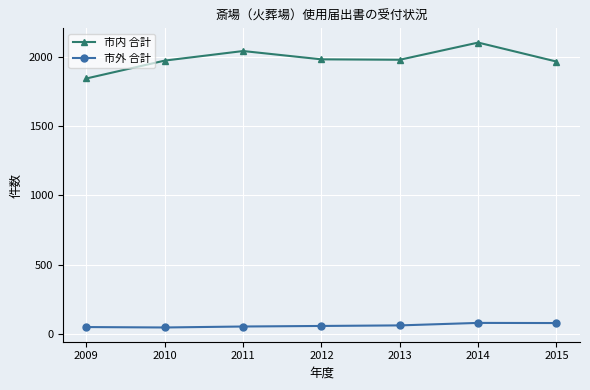

Which series has the widest spread of values?

市内 合計